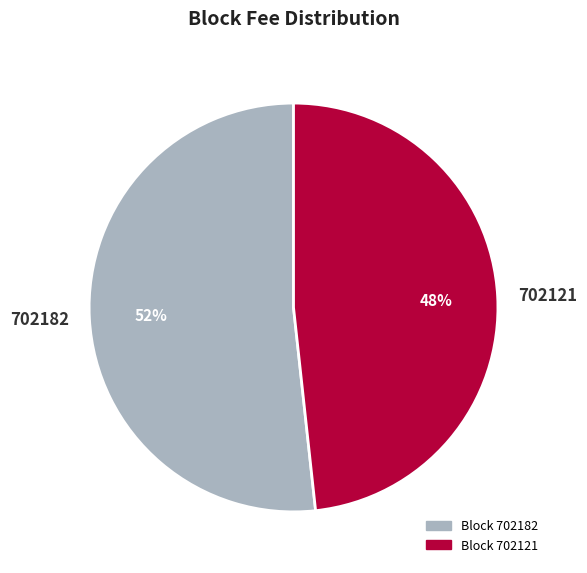

How many slices are in this pie chart?

2